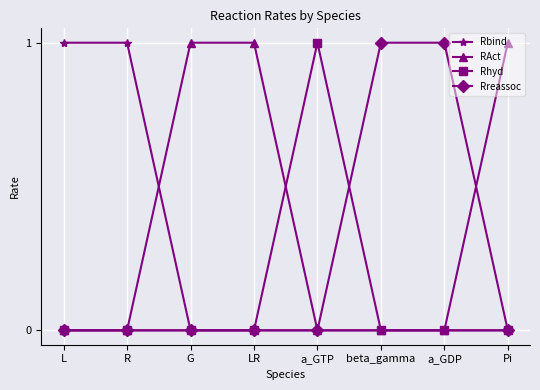

True or false: Rreassoc and Rhyd intersect in this chart.

True